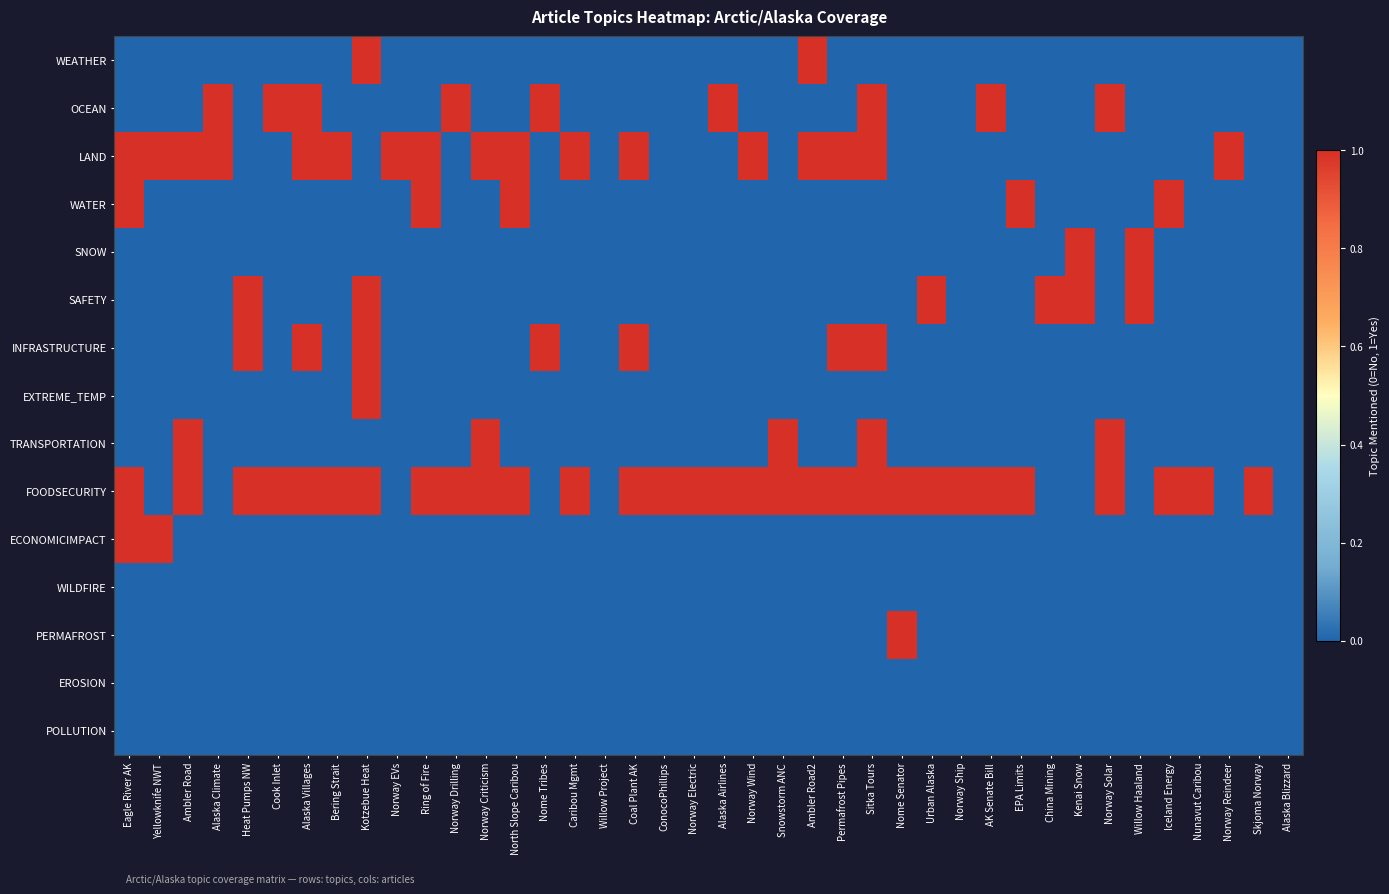

Reading right to left, list all the values displayed in this chart.

WEATHER: Alaska Blizzard=0	Skjoma Norway=0	Norway Reindeer=0	Nunavut Caribou=0	Iceland Energy=0	Willow Haaland=0	Norway Solar=0	Kenai Snow=0	China Mining=0	EPA Limits=0	AK Senate Bill=0	Norway Ship=0	Urban Alaska=0	Nome Senator=0	Sitka Tours=0	Permafrost Pipes=0	Ambler Road2=1	Snowstorm ANC=0	Norway Wind=0	Alaska Airlines=0	Norway Electric=0	ConocoPhillips=0	Coal Plant AK=0	Willow Project=0	Caribou Mgmt=0	Nome Tribes=0	North Slope Caribou=0	Norway Criticism=0	Norway Drilling=0	Ring of Fire=0	Norway EVs=0	Kotzebue Heat=1	Bering Strait=0	Alaska Villages=0	Cook Inlet=0	Heat Pumps NW=0	Alaska Climate=0	Ambler Road=0	Yellowknife NWT=0	Eagle River AK=0
OCEAN: Alaska Blizzard=0	Skjoma Norway=0	Norway Reindeer=0	Nunavut Caribou=0	Iceland Energy=0	Willow Haaland=0	Norway Solar=1	Kenai Snow=0	China Mining=0	EPA Limits=0	AK Senate Bill=1	Norway Ship=0	Urban Alaska=0	Nome Senator=0	Sitka Tours=1	Permafrost Pipes=0	Ambler Road2=0	Snowstorm ANC=0	Norway Wind=0	Alaska Airlines=1	Norway Electric=0	ConocoPhillips=0	Coal Plant AK=0	Willow Project=0	Caribou Mgmt=0	Nome Tribes=1	North Slope Caribou=0	Norway Criticism=0	Norway Drilling=1	Ring of Fire=0	Norway EVs=0	Kotzebue Heat=0	Bering Strait=0	Alaska Villages=1	Cook Inlet=1	Heat Pumps NW=0	Alaska Climate=1	Ambler Road=0	Yellowknife NWT=0	Eagle River AK=0
LAND: Alaska Blizzard=0	Skjoma Norway=0	Norway Reindeer=1	Nunavut Caribou=0	Iceland Energy=0	Willow Haaland=0	Norway Solar=0	Kenai Snow=0	China Mining=0	EPA Limits=0	AK Senate Bill=0	Norway Ship=0	Urban Alaska=0	Nome Senator=0	Sitka Tours=1	Permafrost Pipes=1	Ambler Road2=1	Snowstorm ANC=0	Norway Wind=1	Alaska Airlines=0	Norway Electric=0	ConocoPhillips=0	Coal Plant AK=1	Willow Project=0	Caribou Mgmt=1	Nome Tribes=0	North Slope Caribou=1	Norway Criticism=1	Norway Drilling=0	Ring of Fire=1	Norway EVs=1	Kotzebue Heat=0	Bering Strait=1	Alaska Villages=1	Cook Inlet=0	Heat Pumps NW=0	Alaska Climate=1	Ambler Road=1	Yellowknife NWT=1	Eagle River AK=1
WATER: Alaska Blizzard=0	Skjoma Norway=0	Norway Reindeer=0	Nunavut Caribou=0	Iceland Energy=1	Willow Haaland=0	Norway Solar=0	Kenai Snow=0	China Mining=0	EPA Limits=1	AK Senate Bill=0	Norway Ship=0	Urban Alaska=0	Nome Senator=0	Sitka Tours=0	Permafrost Pipes=0	Ambler Road2=0	Snowstorm ANC=0	Norway Wind=0	Alaska Airlines=0	Norway Electric=0	ConocoPhillips=0	Coal Plant AK=0	Willow Project=0	Caribou Mgmt=0	Nome Tribes=0	North Slope Caribou=1	Norway Criticism=0	Norway Drilling=0	Ring of Fire=1	Norway EVs=0	Kotzebue Heat=0	Bering Strait=0	Alaska Villages=0	Cook Inlet=0	Heat Pumps NW=0	Alaska Climate=0	Ambler Road=0	Yellowknife NWT=0	Eagle River AK=1
SNOW: Alaska Blizzard=0	Skjoma Norway=0	Norway Reindeer=0	Nunavut Caribou=0	Iceland Energy=0	Willow Haaland=1	Norway Solar=0	Kenai Snow=1	China Mining=0	EPA Limits=0	AK Senate Bill=0	Norway Ship=0	Urban Alaska=0	Nome Senator=0	Sitka Tours=0	Permafrost Pipes=0	Ambler Road2=0	Snowstorm ANC=0	Norway Wind=0	Alaska Airlines=0	Norway Electric=0	ConocoPhillips=0	Coal Plant AK=0	Willow Project=0	Caribou Mgmt=0	Nome Tribes=0	North Slope Caribou=0	Norway Criticism=0	Norway Drilling=0	Ring of Fire=0	Norway EVs=0	Kotzebue Heat=0	Bering Strait=0	Alaska Villages=0	Cook Inlet=0	Heat Pumps NW=0	Alaska Climate=0	Ambler Road=0	Yellowknife NWT=0	Eagle River AK=0
SAFETY: Alaska Blizzard=0	Skjoma Norway=0	Norway Reindeer=0	Nunavut Caribou=0	Iceland Energy=0	Willow Haaland=1	Norway Solar=0	Kenai Snow=1	China Mining=1	EPA Limits=0	AK Senate Bill=0	Norway Ship=0	Urban Alaska=1	Nome Senator=0	Sitka Tours=0	Permafrost Pipes=0	Ambler Road2=0	Snowstorm ANC=0	Norway Wind=0	Alaska Airlines=0	Norway Electric=0	ConocoPhillips=0	Coal Plant AK=0	Willow Project=0	Caribou Mgmt=0	Nome Tribes=0	North Slope Caribou=0	Norway Criticism=0	Norway Drilling=0	Ring of Fire=0	Norway EVs=0	Kotzebue Heat=1	Bering Strait=0	Alaska Villages=0	Cook Inlet=0	Heat Pumps NW=1	Alaska Climate=0	Ambler Road=0	Yellowknife NWT=0	Eagle River AK=0
INFRASTRUCTURE: Alaska Blizzard=0	Skjoma Norway=0	Norway Reindeer=0	Nunavut Caribou=0	Iceland Energy=0	Willow Haaland=0	Norway Solar=0	Kenai Snow=0	China Mining=0	EPA Limits=0	AK Senate Bill=0	Norway Ship=0	Urban Alaska=0	Nome Senator=0	Sitka Tours=1	Permafrost Pipes=1	Ambler Road2=0	Snowstorm ANC=0	Norway Wind=0	Alaska Airlines=0	Norway Electric=0	ConocoPhillips=0	Coal Plant AK=1	Willow Project=0	Caribou Mgmt=0	Nome Tribes=1	North Slope Caribou=0	Norway Criticism=0	Norway Drilling=0	Ring of Fire=0	Norway EVs=0	Kotzebue Heat=1	Bering Strait=0	Alaska Villages=1	Cook Inlet=0	Heat Pumps NW=1	Alaska Climate=0	Ambler Road=0	Yellowknife NWT=0	Eagle River AK=0
EXTREME_TEMP: Alaska Blizzard=0	Skjoma Norway=0	Norway Reindeer=0	Nunavut Caribou=0	Iceland Energy=0	Willow Haaland=0	Norway Solar=0	Kenai Snow=0	China Mining=0	EPA Limits=0	AK Senate Bill=0	Norway Ship=0	Urban Alaska=0	Nome Senator=0	Sitka Tours=0	Permafrost Pipes=0	Ambler Road2=0	Snowstorm ANC=0	Norway Wind=0	Alaska Airlines=0	Norway Electric=0	ConocoPhillips=0	Coal Plant AK=0	Willow Project=0	Caribou Mgmt=0	Nome Tribes=0	North Slope Caribou=0	Norway Criticism=0	Norway Drilling=0	Ring of Fire=0	Norway EVs=0	Kotzebue Heat=1	Bering Strait=0	Alaska Villages=0	Cook Inlet=0	Heat Pumps NW=0	Alaska Climate=0	Ambler Road=0	Yellowknife NWT=0	Eagle River AK=0
TRANSPORTATION: Alaska Blizzard=0	Skjoma Norway=0	Norway Reindeer=0	Nunavut Caribou=0	Iceland Energy=0	Willow Haaland=0	Norway Solar=1	Kenai Snow=0	China Mining=0	EPA Limits=0	AK Senate Bill=0	Norway Ship=0	Urban Alaska=0	Nome Senator=0	Sitka Tours=1	Permafrost Pipes=0	Ambler Road2=0	Snowstorm ANC=1	Norway Wind=0	Alaska Airlines=0	Norway Electric=0	ConocoPhillips=0	Coal Plant AK=0	Willow Project=0	Caribou Mgmt=0	Nome Tribes=0	North Slope Caribou=0	Norway Criticism=1	Norway Drilling=0	Ring of Fire=0	Norway EVs=0	Kotzebue Heat=0	Bering Strait=0	Alaska Villages=0	Cook Inlet=0	Heat Pumps NW=0	Alaska Climate=0	Ambler Road=1	Yellowknife NWT=0	Eagle River AK=0
FOODSECURITY: Alaska Blizzard=0	Skjoma Norway=1	Norway Reindeer=0	Nunavut Caribou=1	Iceland Energy=1	Willow Haaland=0	Norway Solar=1	Kenai Snow=0	China Mining=0	EPA Limits=1	AK Senate Bill=1	Norway Ship=1	Urban Alaska=1	Nome Senator=1	Sitka Tours=1	Permafrost Pipes=1	Ambler Road2=1	Snowstorm ANC=1	Norway Wind=1	Alaska Airlines=1	Norway Electric=1	ConocoPhillips=1	Coal Plant AK=1	Willow Project=0	Caribou Mgmt=1	Nome Tribes=0	North Slope Caribou=1	Norway Criticism=1	Norway Drilling=1	Ring of Fire=1	Norway EVs=0	Kotzebue Heat=1	Bering Strait=1	Alaska Villages=1	Cook Inlet=1	Heat Pumps NW=1	Alaska Climate=0	Ambler Road=1	Yellowknife NWT=0	Eagle River AK=1
ECONOMICIMPACT: Alaska Blizzard=0	Skjoma Norway=0	Norway Reindeer=0	Nunavut Caribou=0	Iceland Energy=0	Willow Haaland=0	Norway Solar=0	Kenai Snow=0	China Mining=0	EPA Limits=0	AK Senate Bill=0	Norway Ship=0	Urban Alaska=0	Nome Senator=0	Sitka Tours=0	Permafrost Pipes=0	Ambler Road2=0	Snowstorm ANC=0	Norway Wind=0	Alaska Airlines=0	Norway Electric=0	ConocoPhillips=0	Coal Plant AK=0	Willow Project=0	Caribou Mgmt=0	Nome Tribes=0	North Slope Caribou=0	Norway Criticism=0	Norway Drilling=0	Ring of Fire=0	Norway EVs=0	Kotzebue Heat=0	Bering Strait=0	Alaska Villages=0	Cook Inlet=0	Heat Pumps NW=0	Alaska Climate=0	Ambler Road=0	Yellowknife NWT=1	Eagle River AK=1
WILDFIRE: Alaska Blizzard=0	Skjoma Norway=0	Norway Reindeer=0	Nunavut Caribou=0	Iceland Energy=0	Willow Haaland=0	Norway Solar=0	Kenai Snow=0	China Mining=0	EPA Limits=0	AK Senate Bill=0	Norway Ship=0	Urban Alaska=0	Nome Senator=0	Sitka Tours=0	Permafrost Pipes=0	Ambler Road2=0	Snowstorm ANC=0	Norway Wind=0	Alaska Airlines=0	Norway Electric=0	ConocoPhillips=0	Coal Plant AK=0	Willow Project=0	Caribou Mgmt=0	Nome Tribes=0	North Slope Caribou=0	Norway Criticism=0	Norway Drilling=0	Ring of Fire=0	Norway EVs=0	Kotzebue Heat=0	Bering Strait=0	Alaska Villages=0	Cook Inlet=0	Heat Pumps NW=0	Alaska Climate=0	Ambler Road=0	Yellowknife NWT=0	Eagle River AK=0
PERMAFROST: Alaska Blizzard=0	Skjoma Norway=0	Norway Reindeer=0	Nunavut Caribou=0	Iceland Energy=0	Willow Haaland=0	Norway Solar=0	Kenai Snow=0	China Mining=0	EPA Limits=0	AK Senate Bill=0	Norway Ship=0	Urban Alaska=0	Nome Senator=1	Sitka Tours=0	Permafrost Pipes=0	Ambler Road2=0	Snowstorm ANC=0	Norway Wind=0	Alaska Airlines=0	Norway Electric=0	ConocoPhillips=0	Coal Plant AK=0	Willow Project=0	Caribou Mgmt=0	Nome Tribes=0	North Slope Caribou=0	Norway Criticism=0	Norway Drilling=0	Ring of Fire=0	Norway EVs=0	Kotzebue Heat=0	Bering Strait=0	Alaska Villages=0	Cook Inlet=0	Heat Pumps NW=0	Alaska Climate=0	Ambler Road=0	Yellowknife NWT=0	Eagle River AK=0
EROSION: Alaska Blizzard=0	Skjoma Norway=0	Norway Reindeer=0	Nunavut Caribou=0	Iceland Energy=0	Willow Haaland=0	Norway Solar=0	Kenai Snow=0	China Mining=0	EPA Limits=0	AK Senate Bill=0	Norway Ship=0	Urban Alaska=0	Nome Senator=0	Sitka Tours=0	Permafrost Pipes=0	Ambler Road2=0	Snowstorm ANC=0	Norway Wind=0	Alaska Airlines=0	Norway Electric=0	ConocoPhillips=0	Coal Plant AK=0	Willow Project=0	Caribou Mgmt=0	Nome Tribes=0	North Slope Caribou=0	Norway Criticism=0	Norway Drilling=0	Ring of Fire=0	Norway EVs=0	Kotzebue Heat=0	Bering Strait=0	Alaska Villages=0	Cook Inlet=0	Heat Pumps NW=0	Alaska Climate=0	Ambler Road=0	Yellowknife NWT=0	Eagle River AK=0
POLLUTION: Alaska Blizzard=0	Skjoma Norway=0	Norway Reindeer=0	Nunavut Caribou=0	Iceland Energy=0	Willow Haaland=0	Norway Solar=0	Kenai Snow=0	China Mining=0	EPA Limits=0	AK Senate Bill=0	Norway Ship=0	Urban Alaska=0	Nome Senator=0	Sitka Tours=0	Permafrost Pipes=0	Ambler Road2=0	Snowstorm ANC=0	Norway Wind=0	Alaska Airlines=0	Norway Electric=0	ConocoPhillips=0	Coal Plant AK=0	Willow Project=0	Caribou Mgmt=0	Nome Tribes=0	North Slope Caribou=0	Norway Criticism=0	Norway Drilling=0	Ring of Fire=0	Norway EVs=0	Kotzebue Heat=0	Bering Strait=0	Alaska Villages=0	Cook Inlet=0	Heat Pumps NW=0	Alaska Climate=0	Ambler Road=0	Yellowknife NWT=0	Eagle River AK=0